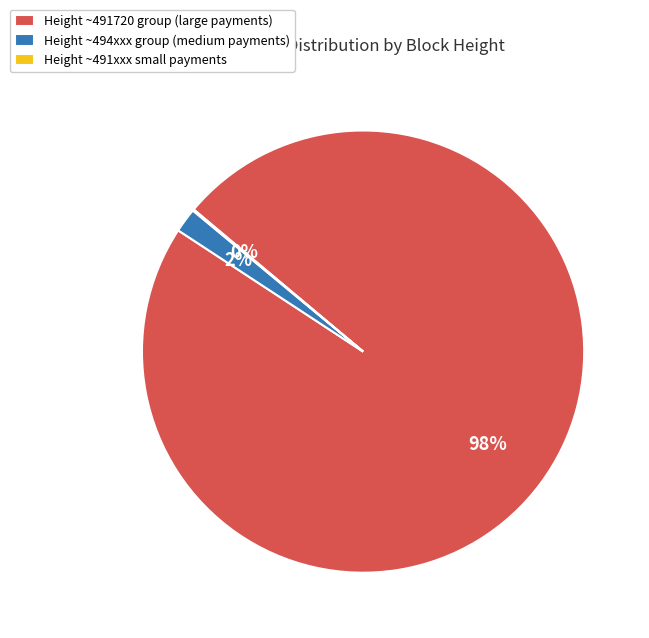

What percentage is the Height ~494xxx group (medium payments) slice, to the nearest percent?

2%